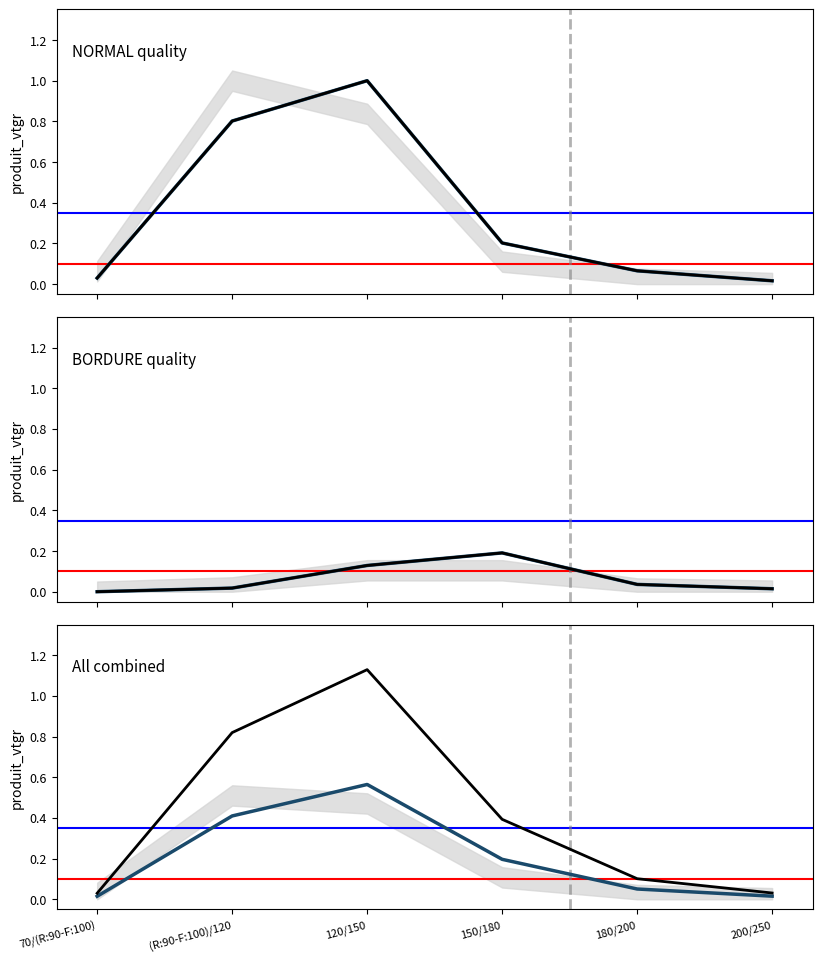

At which label does NORMAL quality (black) reach its peak?

120/150